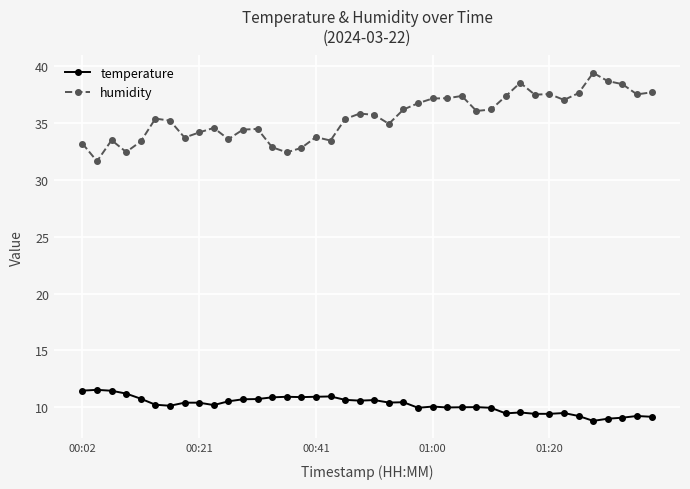

What is the maximum value for humidity?

39.4